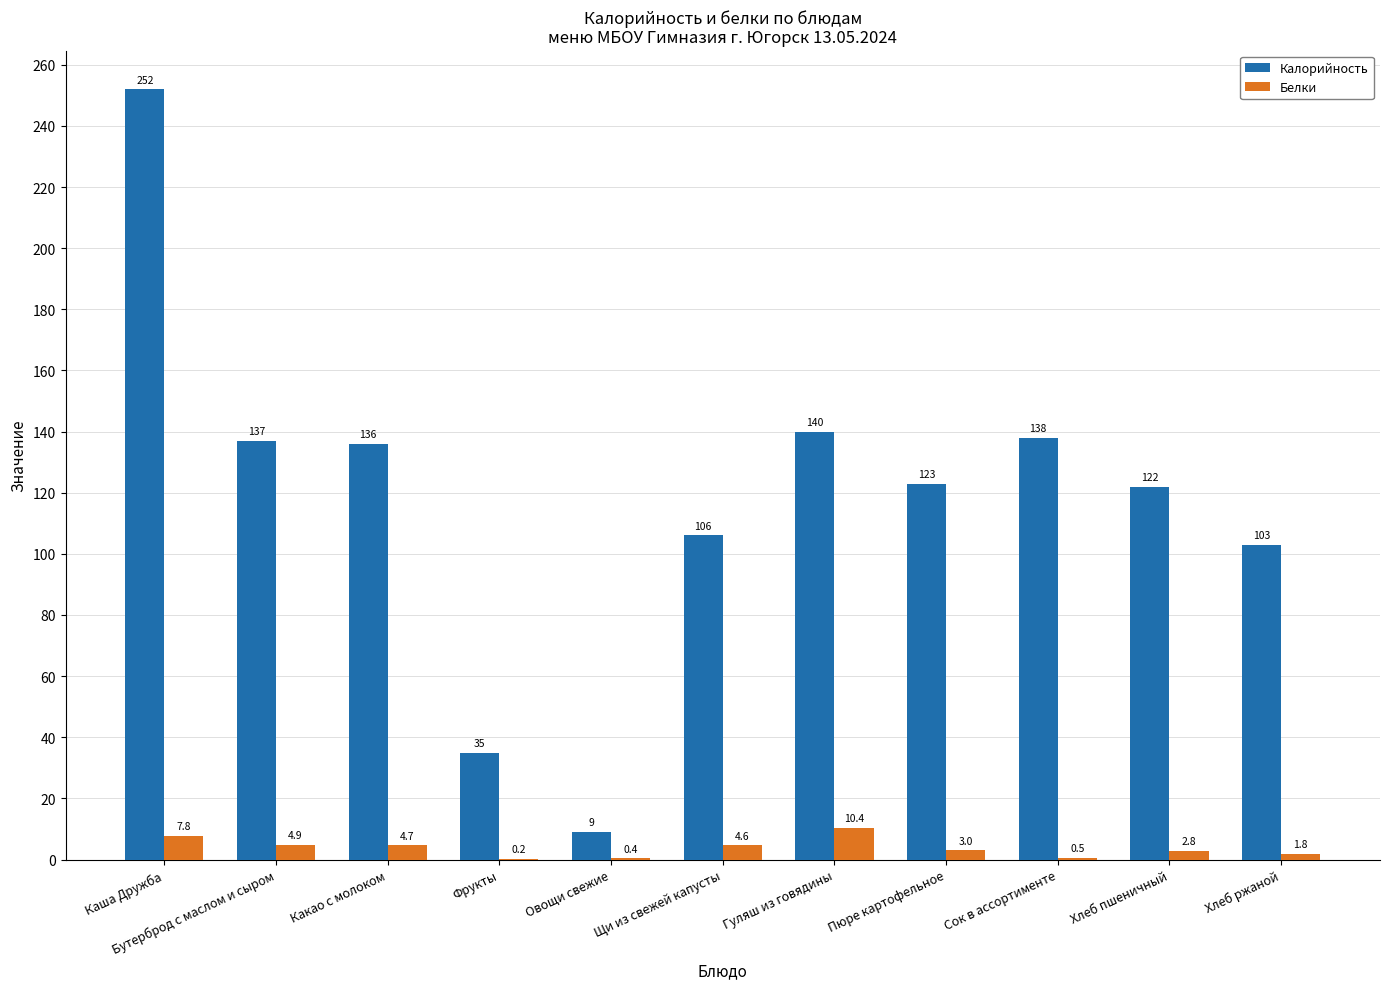

What is the difference between the Белки values at Овощи свежие and Хлеб пшеничный?

2.4